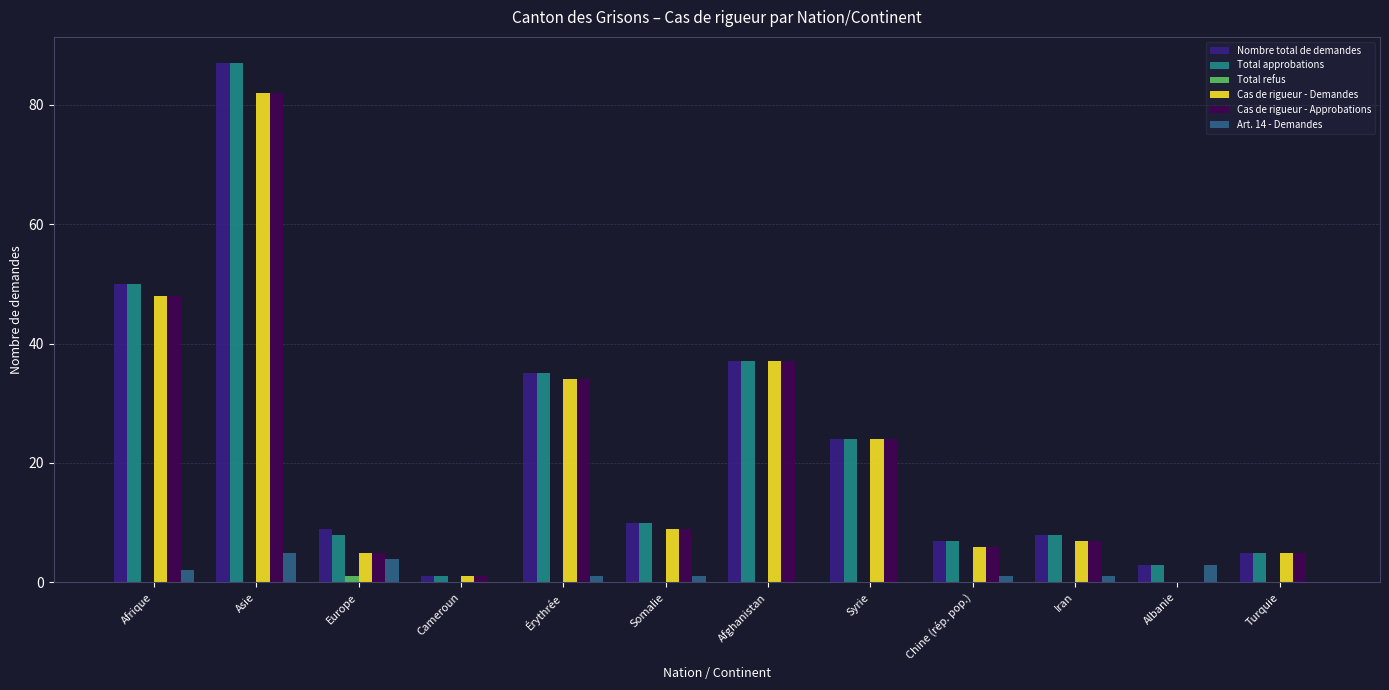

The Total refus series shows 0 at Cameroun. True or false?

True